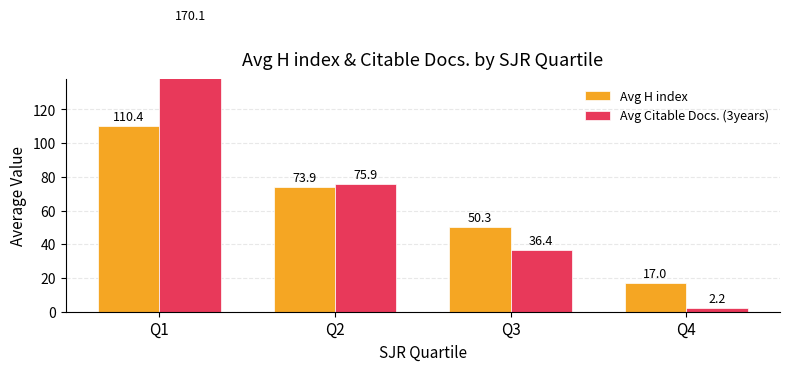

True or false: Avg Citable Docs. (3years) has a value of 75.9 at Q2.

True